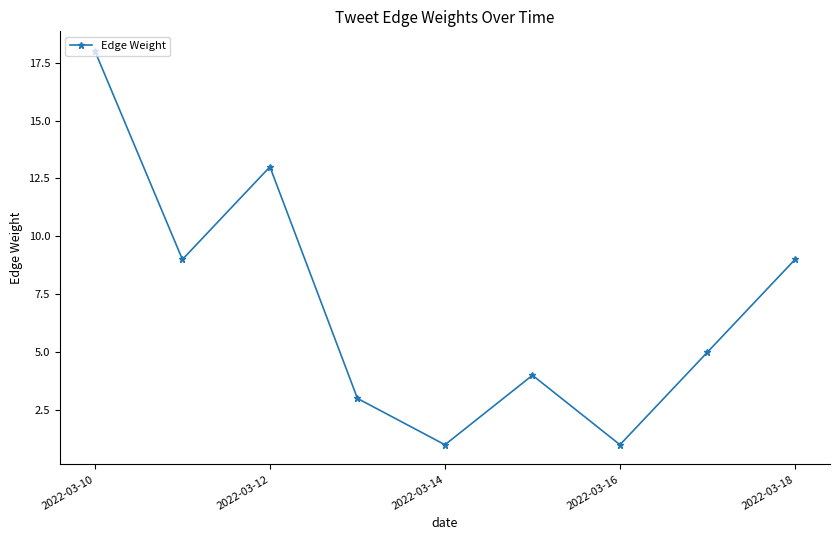

True or false: there are more than 0 points higher than both neighbors.

True